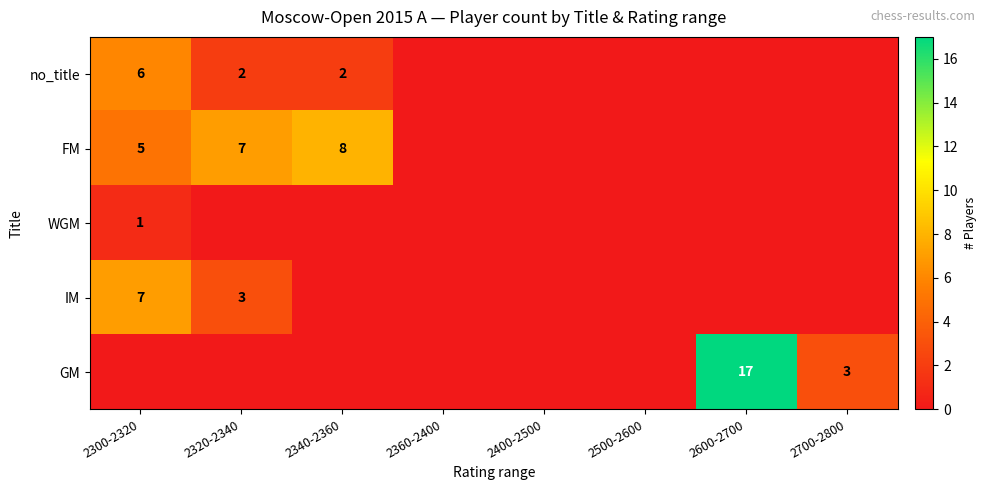

What is the total value across all series at 2300-2320?

19